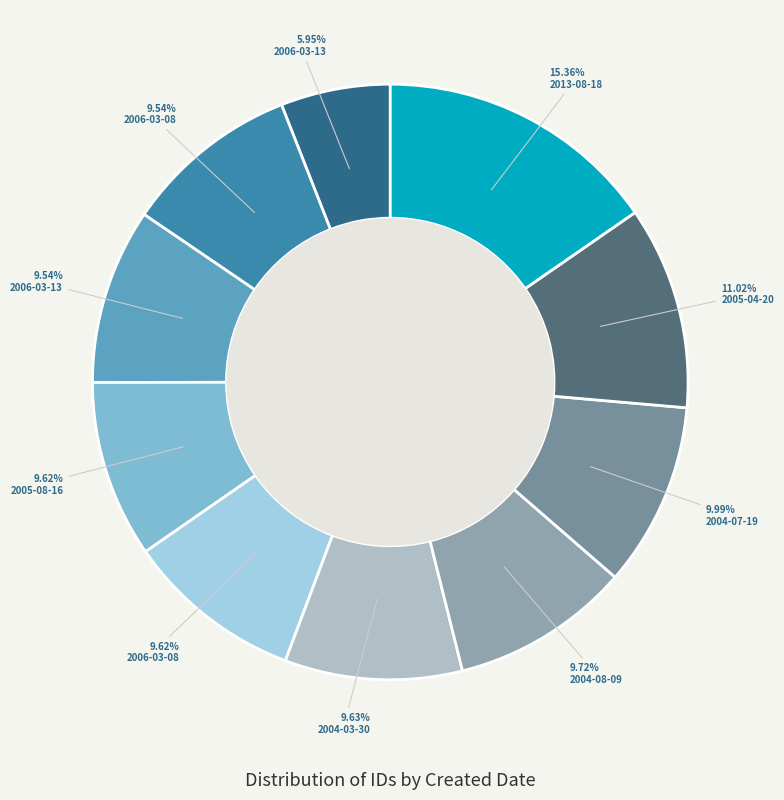

How many slices are in this pie chart?

10